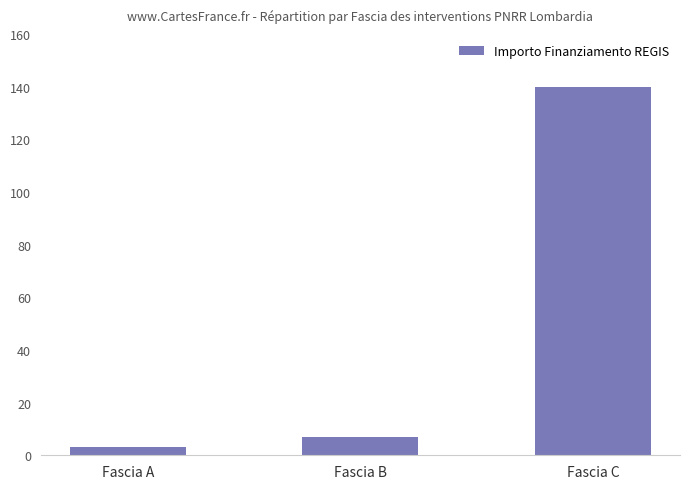

What is the difference between the maximum and minimum values?

137